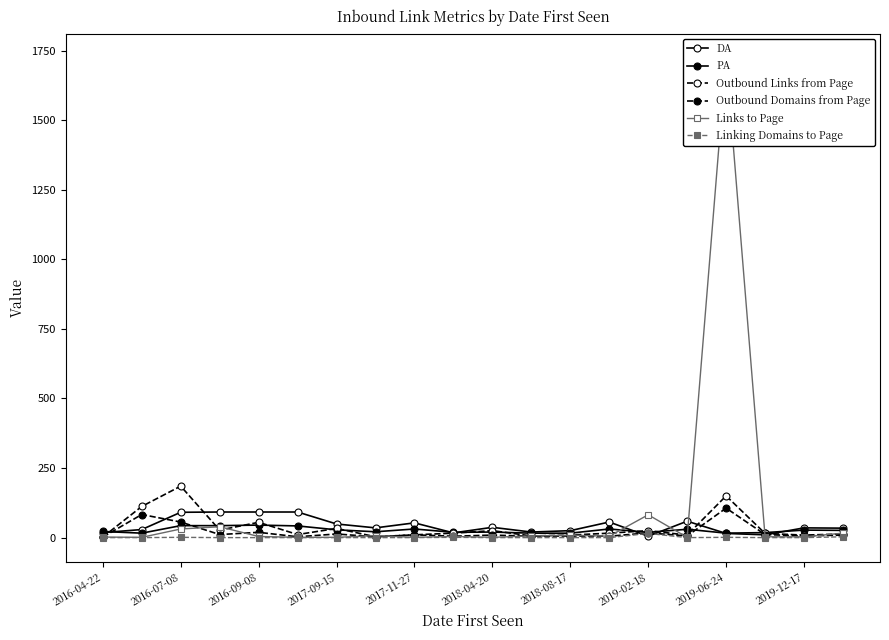

How many times do PA and Links to Page cross each other?

4